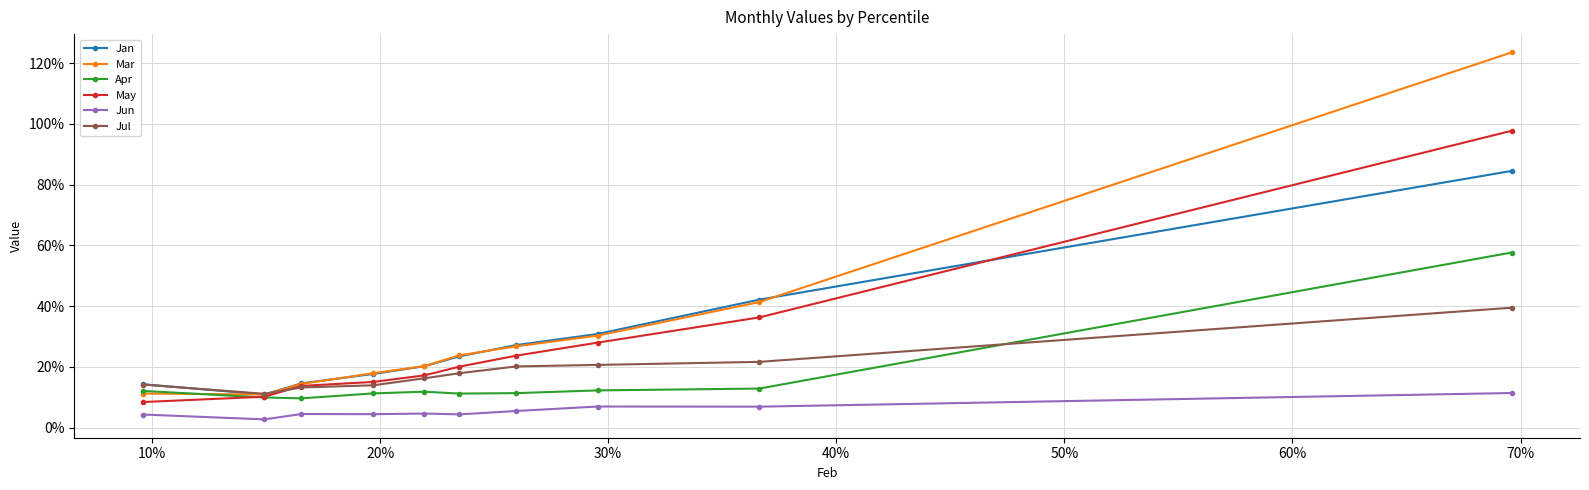

Does the chart have visible grid lines?

Yes